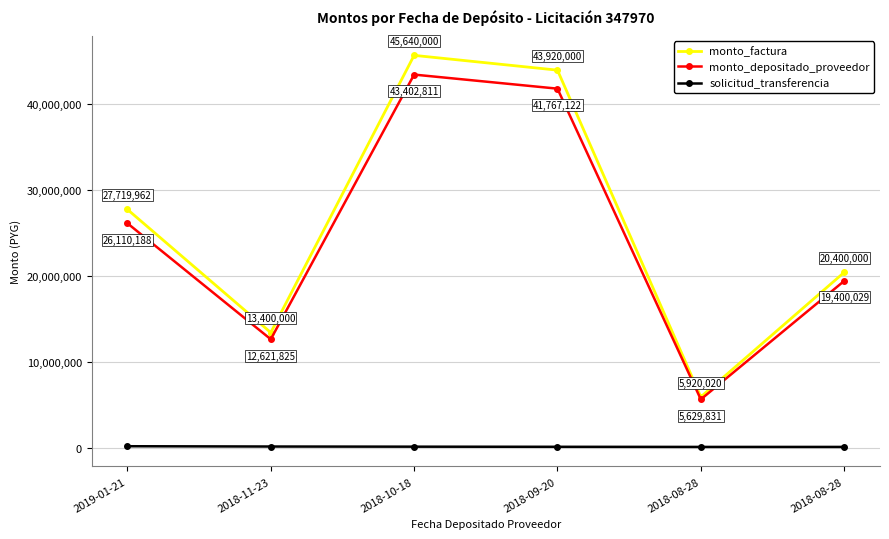

Is the value of solicitud_transferencia at 2019-01-21 greater than the value of monto_depositado_proveedor at 2019-01-21?

No